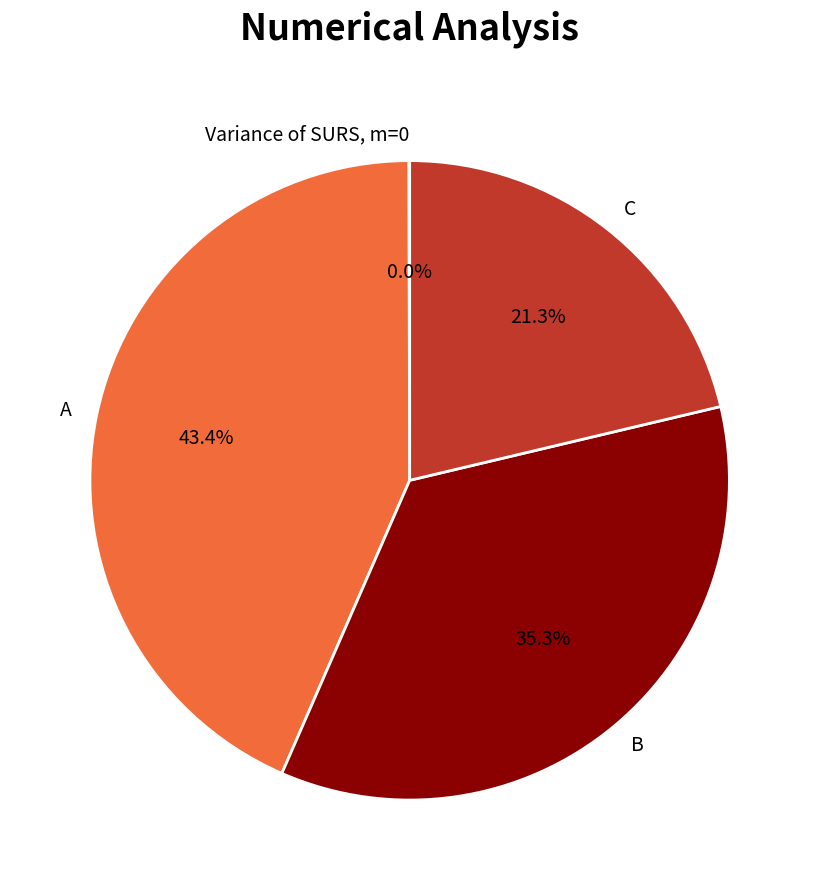

Between A and C, which is larger?

A